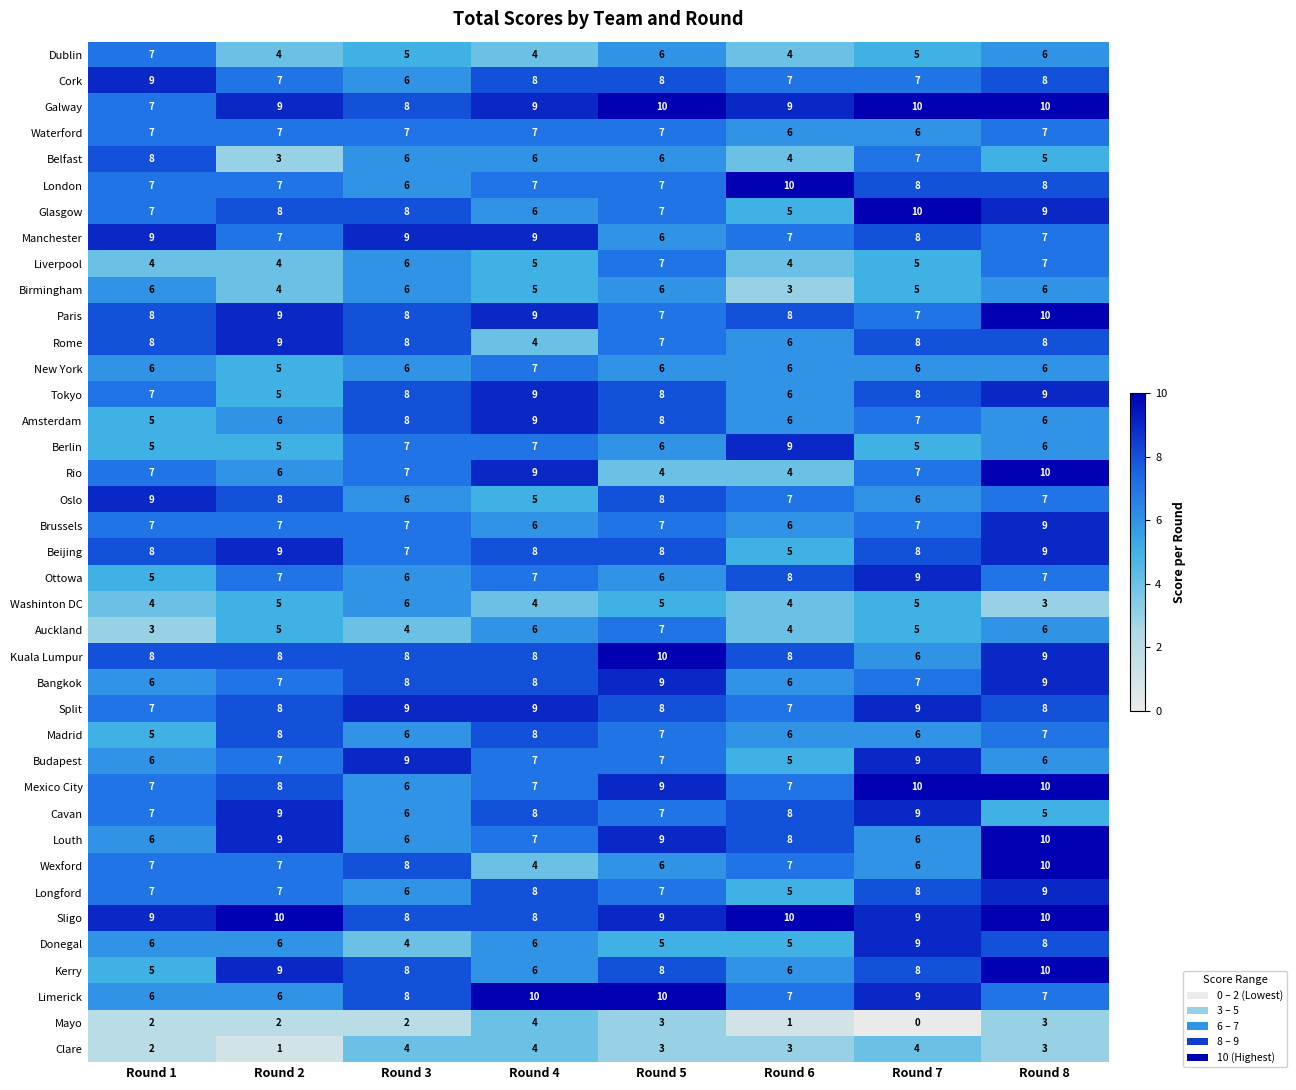

What is the sum of the Rome values at Round 7 and Round 2?

17